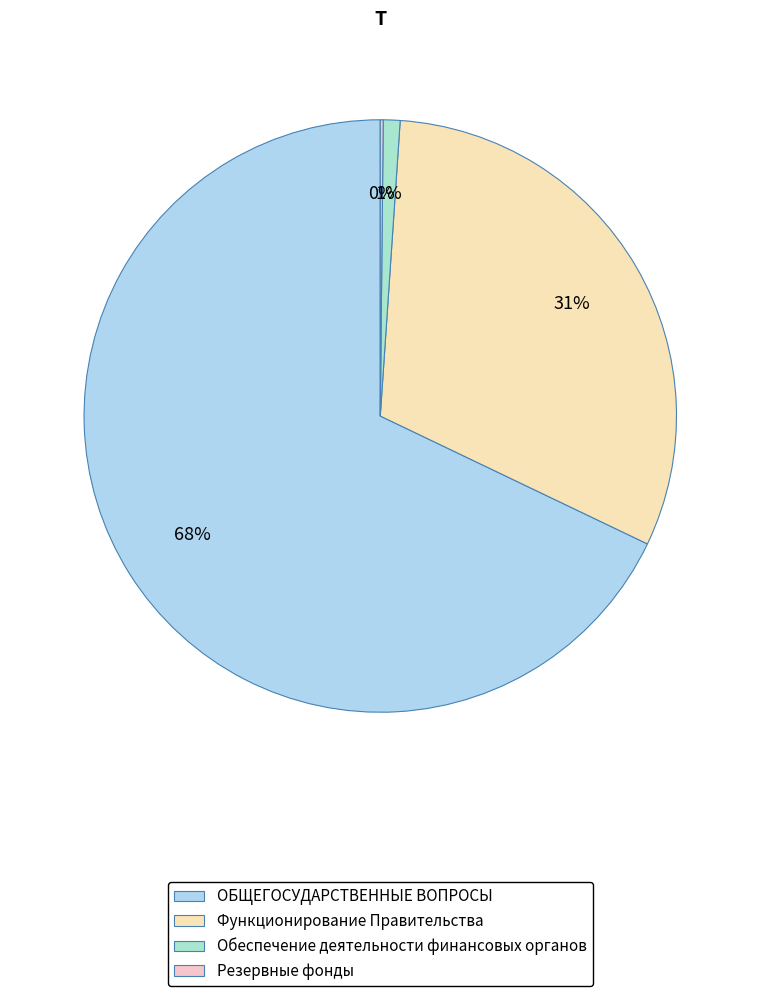

Which category has the smallest portion of the pie?

Резервные фонды